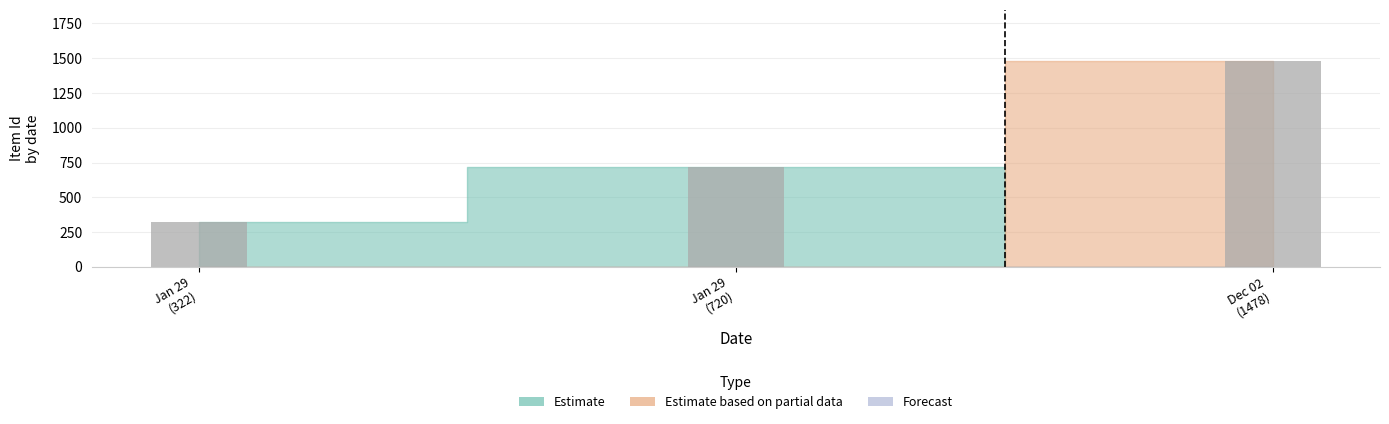

What is the value of the 2nd bar from the left?

720